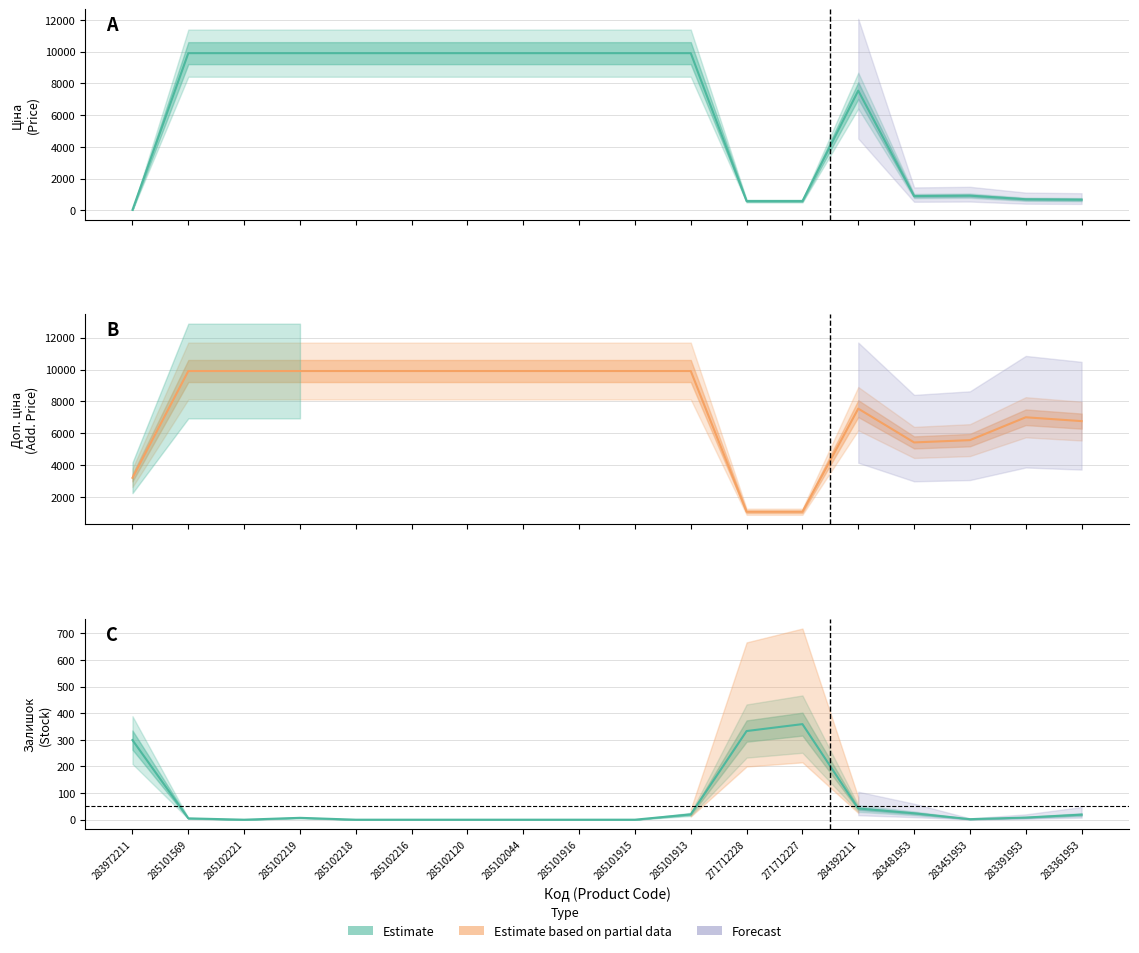

At which label is Залишок closest to 179?

283972211